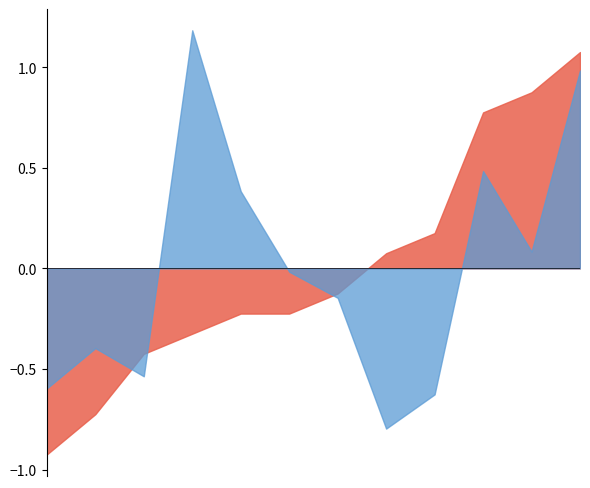

What is the maximum value shown in the chart?

1.2